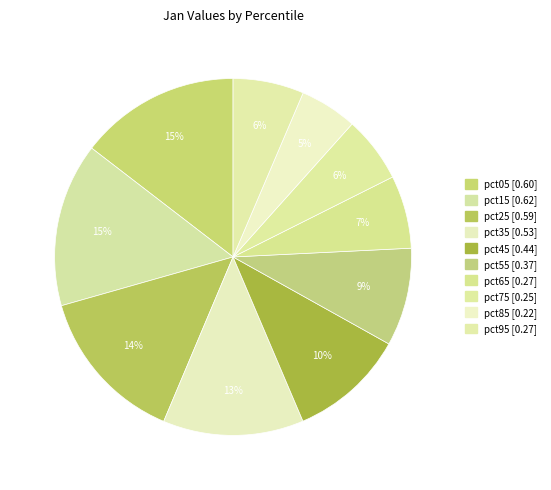

How many segments does this pie chart have?

10